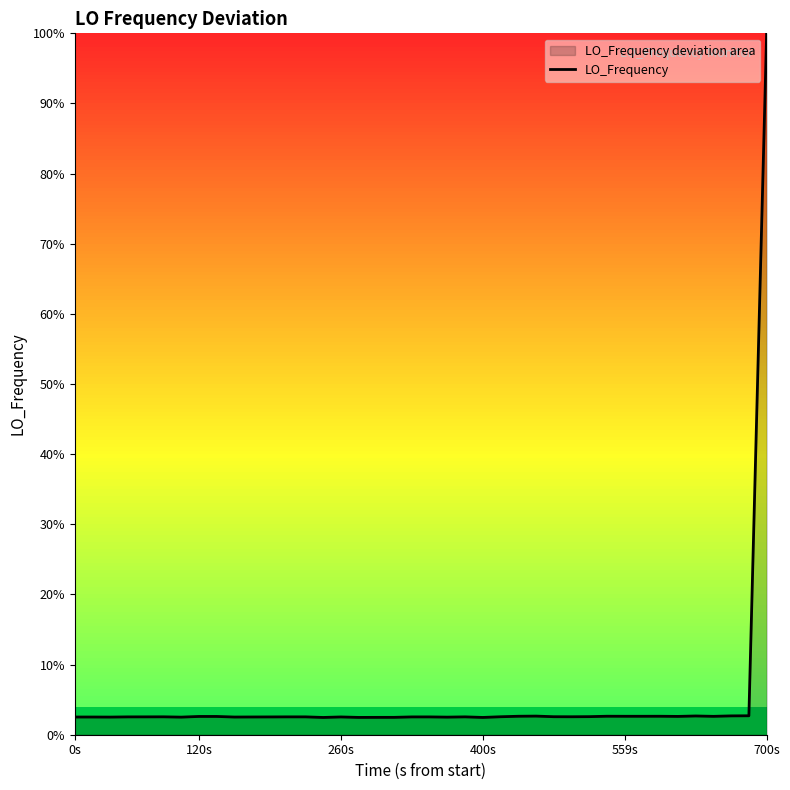

Between 38 and 19, which is larger?

38